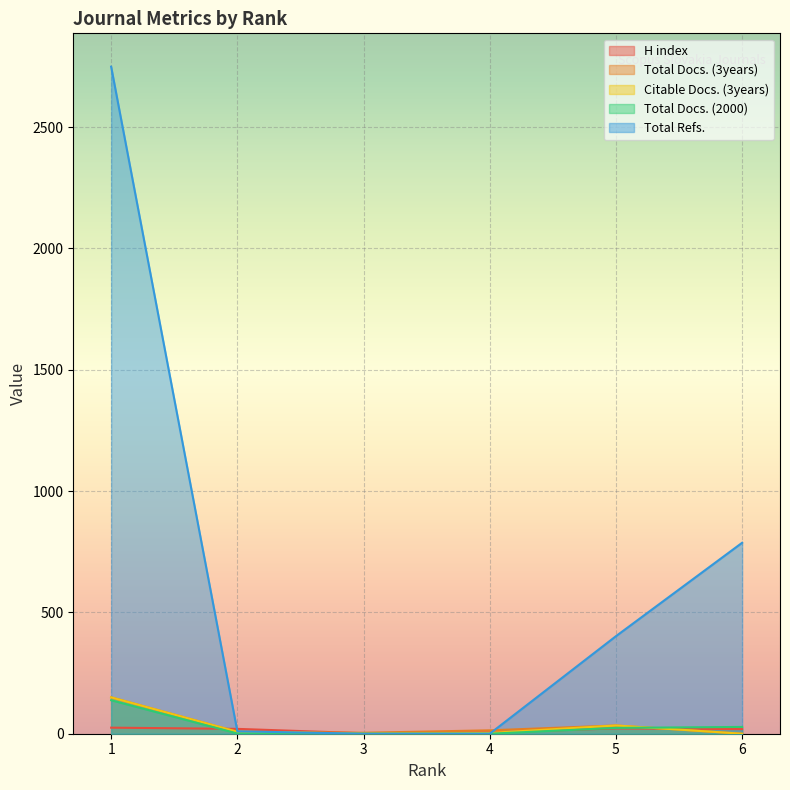

List the series in order of their peak value, lowest first.

H index, Total Docs. (2000), Total Docs. (3years), Citable Docs. (3years), Total Refs.